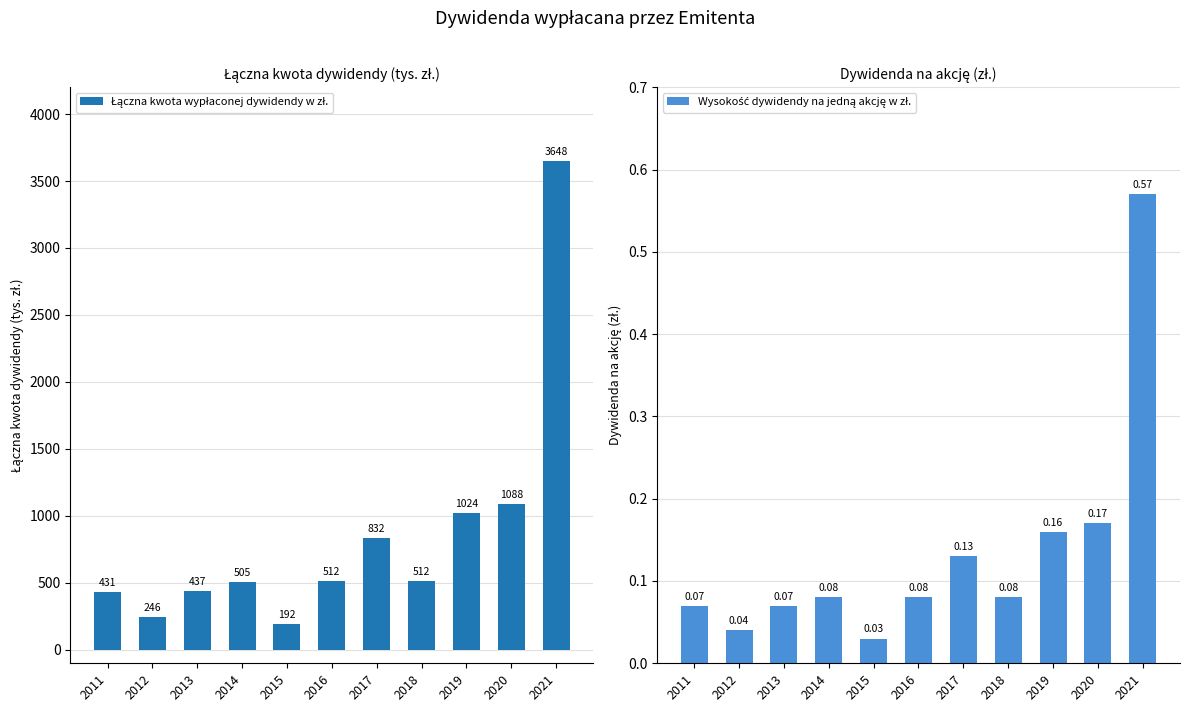

True or false: Wysokość dywidendy na jedną akcję w zł. has a value of 0.6 at 2021.

True